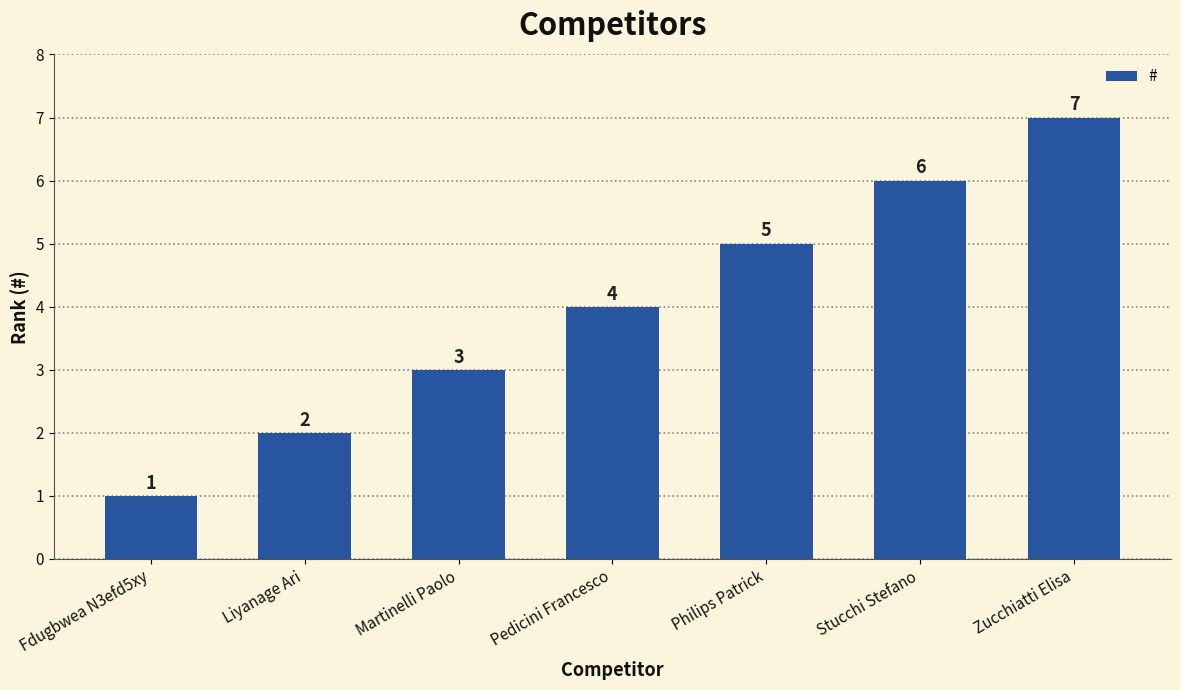

How many values are between 2 and 6?

5